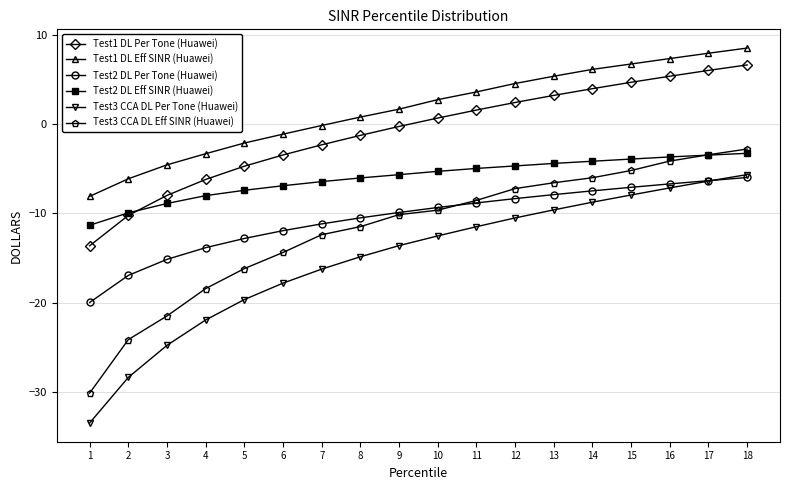

True or false: Test2 DL Eff SINR (Huawei) and Test3 CCA DL Eff SINR (Huawei) intersect in this chart.

True